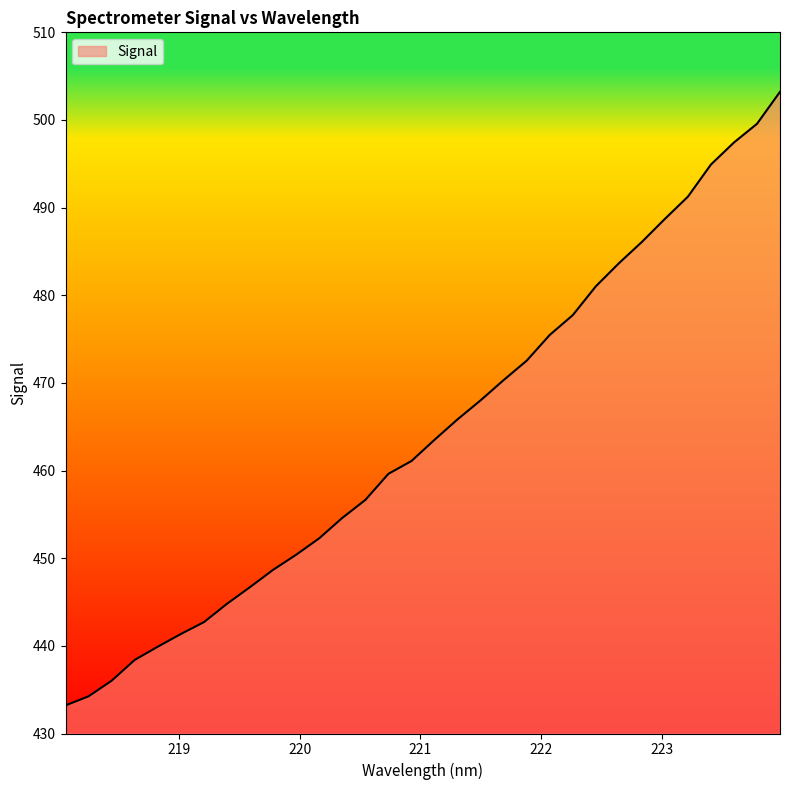

How many categories are shown in the chart?

32